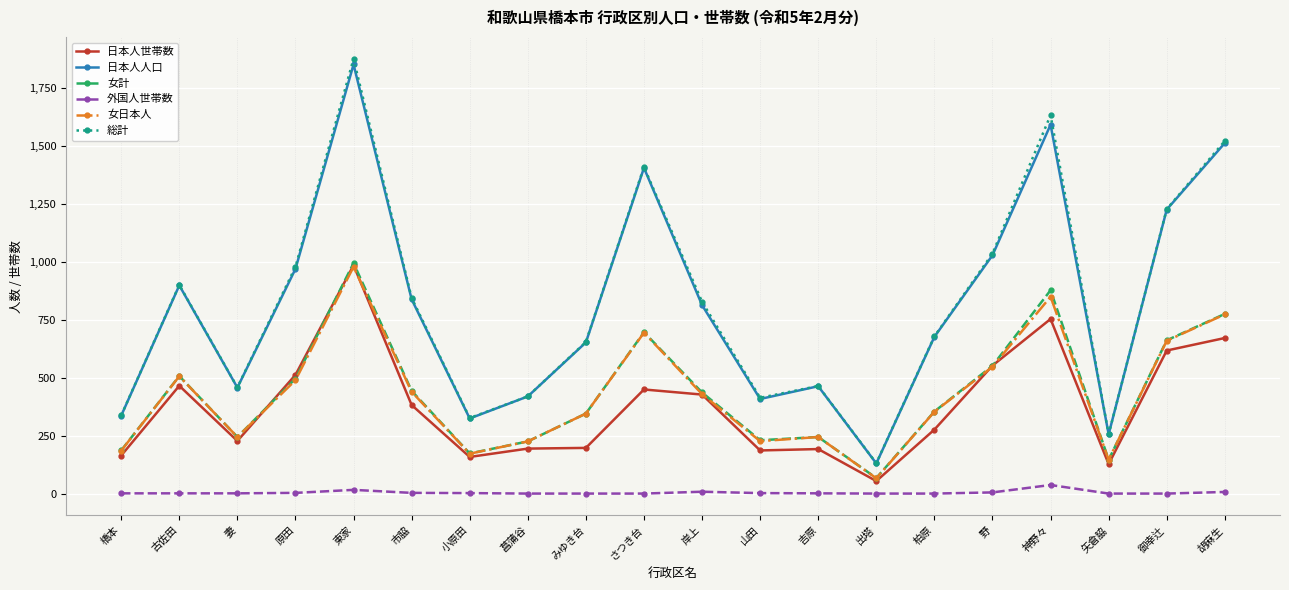

At how many categories does at least one series exceed 1651?

1